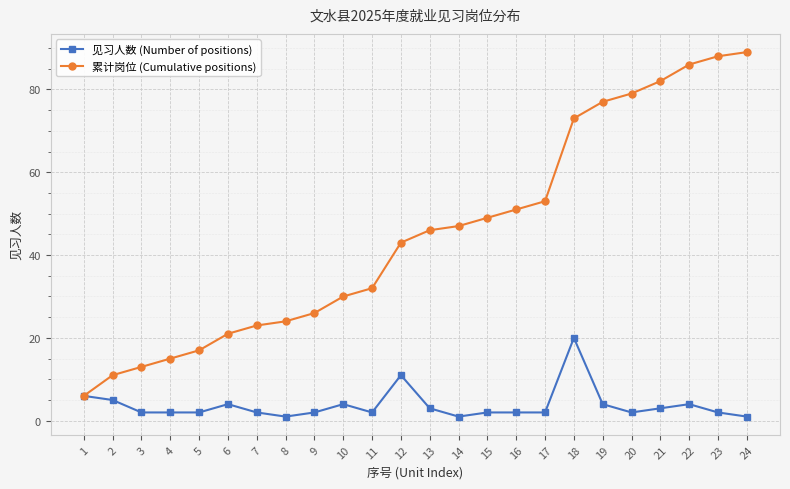

How many lines are shown in the chart?

2